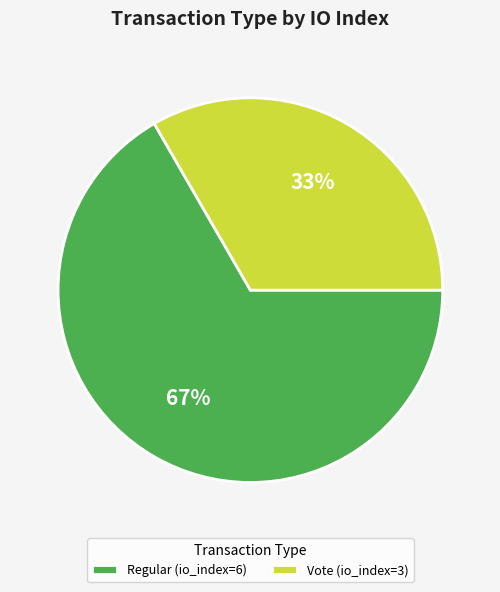

The Vote (io_index=3) slice represents 33% of the pie. True or false?

True